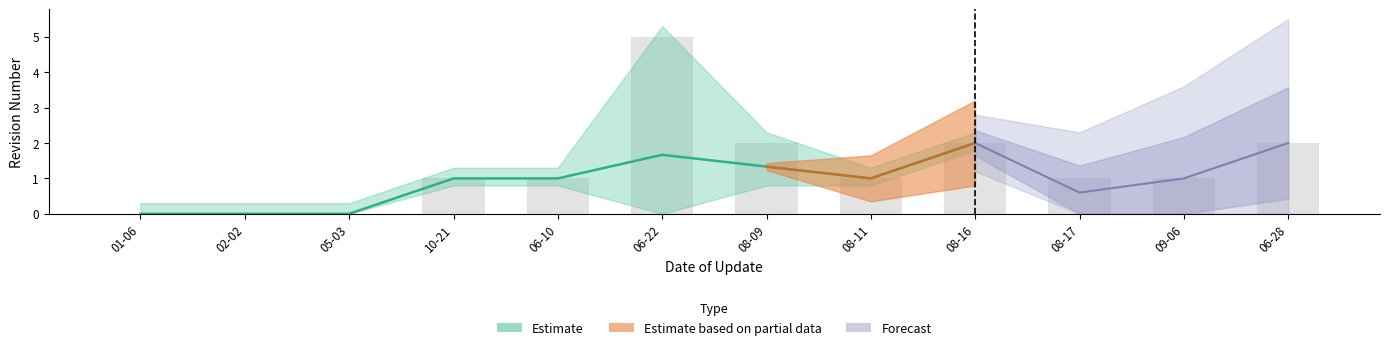

Is the value of Forecast at 2022-08-11 greater than the value of Estimate based on partial data at 2021-02-02?

No